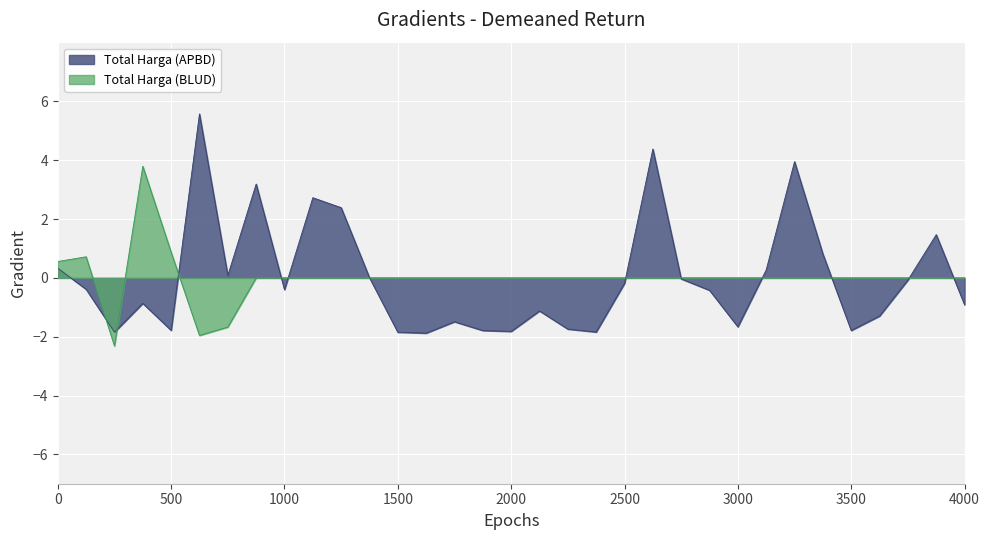

Is the value of Total Harga (APBD) at 500 greater than the value of Total Harga (BLUD) at 3500?

No